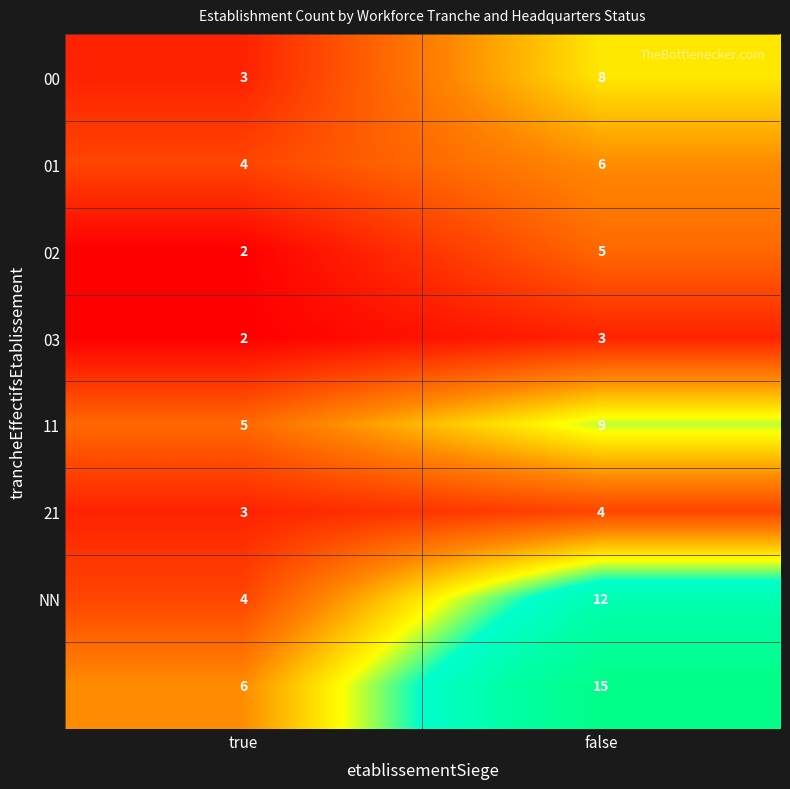

Which category has the highest value across all series?

false